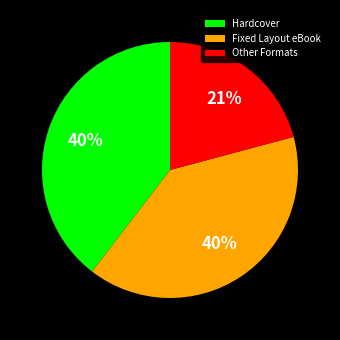

Do Other Formats and Hardcover together represent more than half of the pie?

Yes